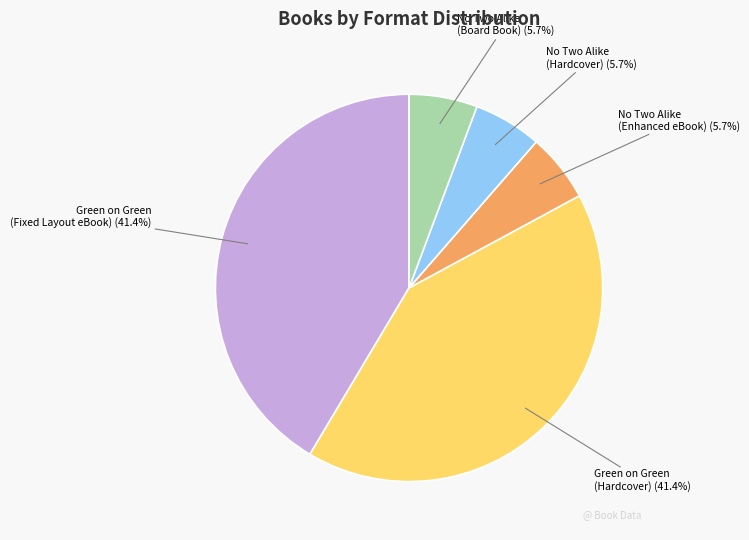

Does any single category account for the majority?

No